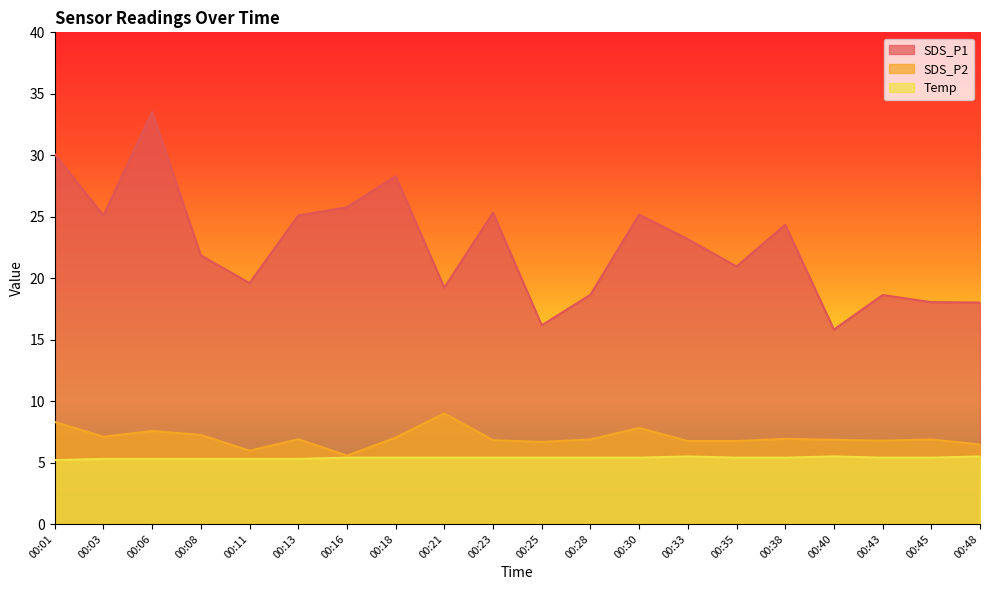

Which category has the lowest value in the Temp series?

00:01